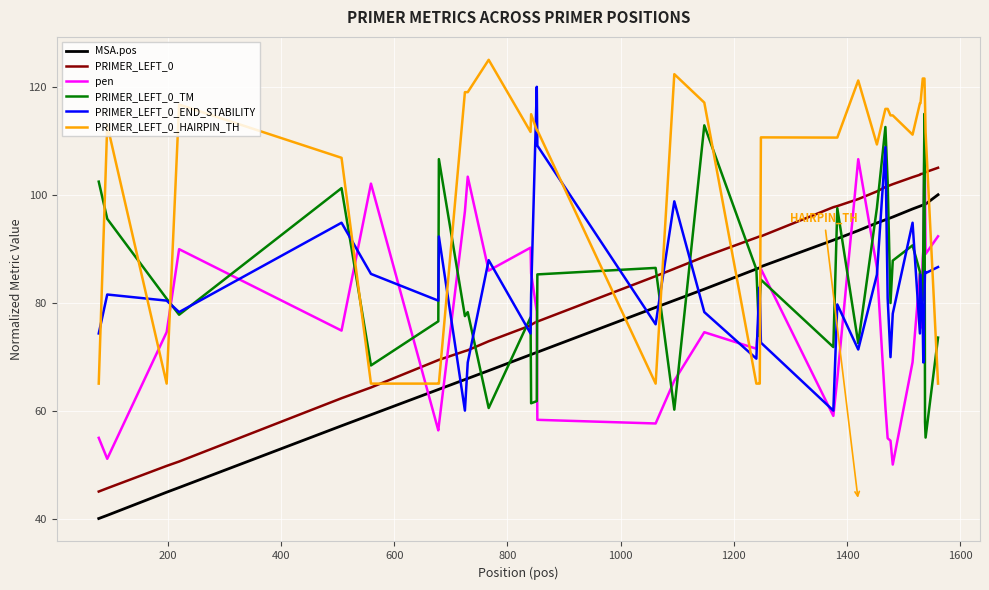

What is the smallest value displayed?

40.0